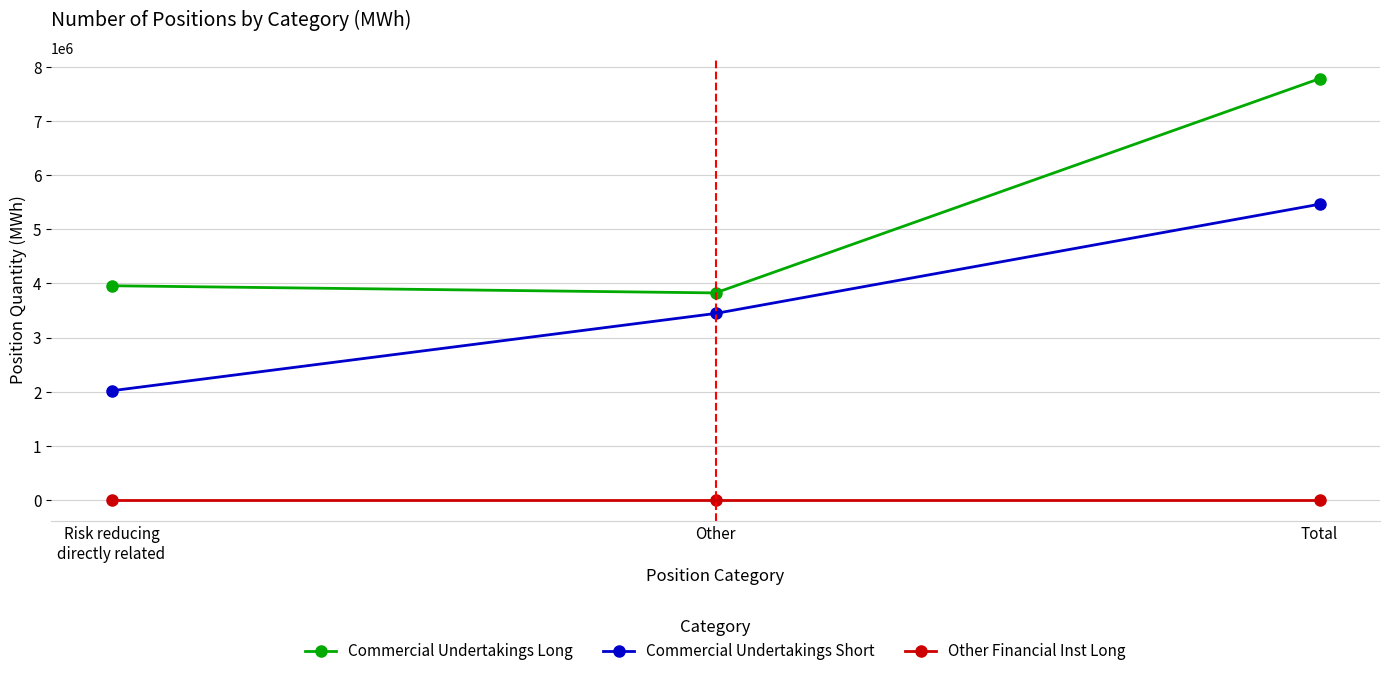

True or false: Other Financial Inst Long has a value of 0 at Risk reducing
directly related.

True